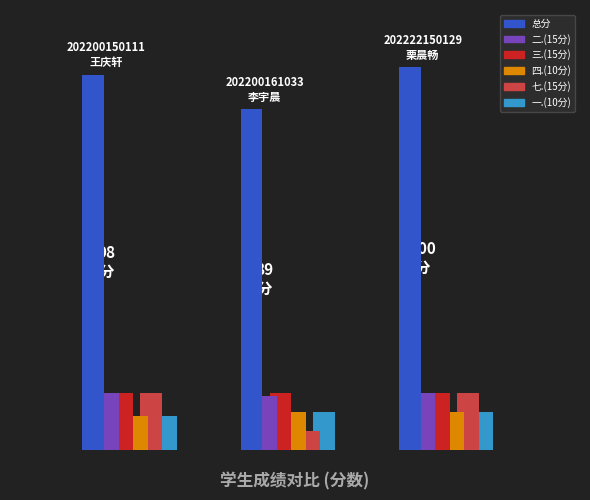

Which category has the highest value in the 三.(15分) series?

202200150111
王庆轩